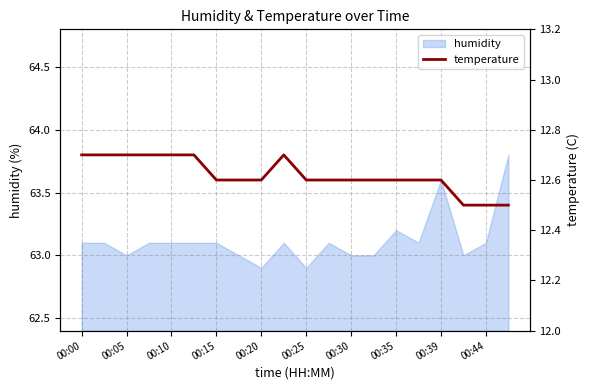

What is the greatest value displayed?

12.7